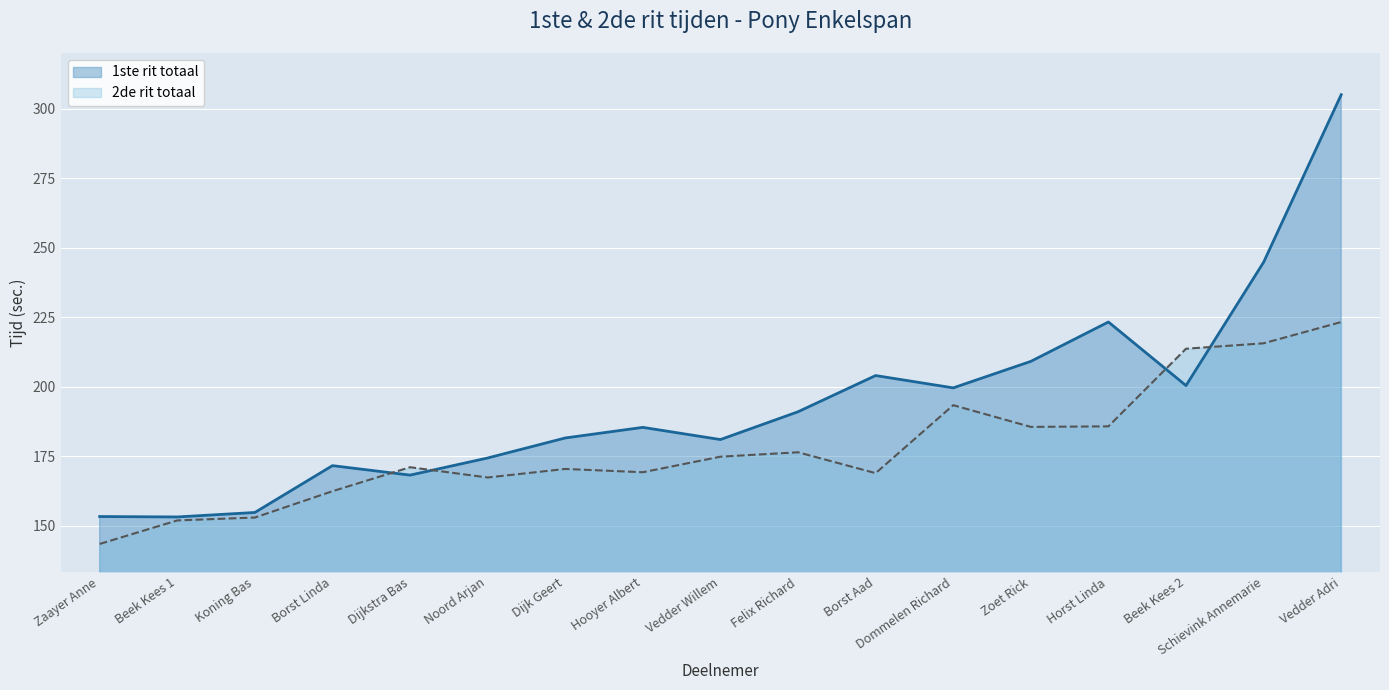

Reading left to right, what are all the values shown in this chart?

1ste rit totaal: 153.3	153.2	154.8	171.6	168.2	174.4	181.6	185.4	181.0	191.0	204.0	199.6	209.1	223.3	200.4	244.8	305.0
2de rit totaal: 143.5	151.9	153.0	162.4	171.1	167.4	170.4	169.2	174.8	176.4	168.9	193.4	185.6	185.8	213.7	215.6	223.3